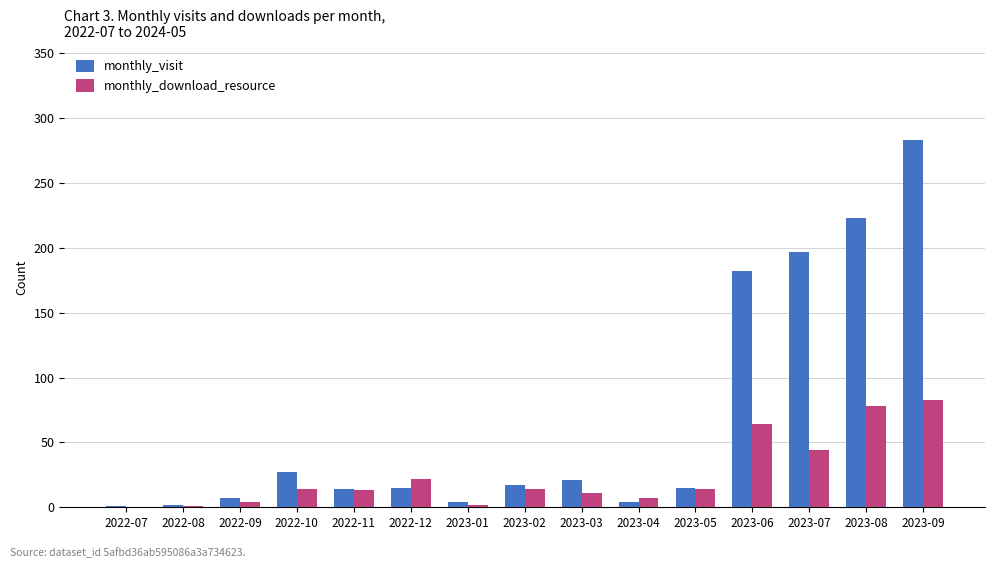

What is the sum of the monthly_visit values at 2023-09 and 2022-10?

310